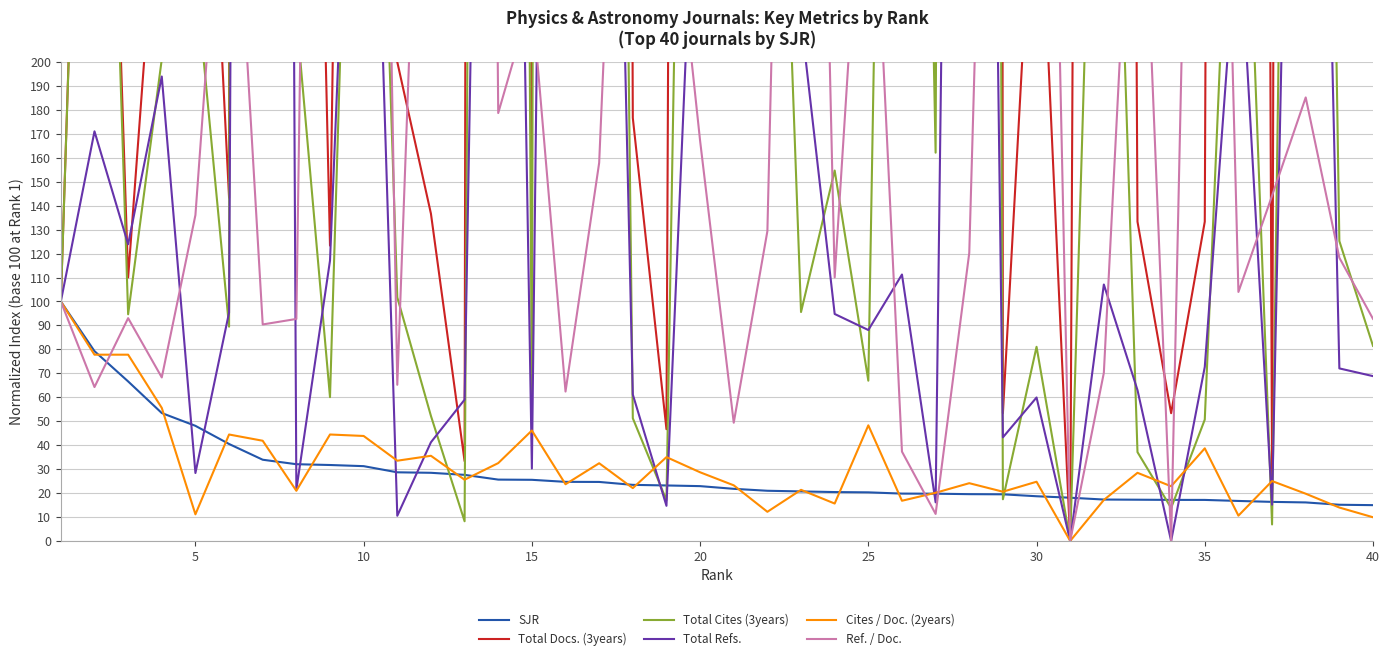

Which series has the widest spread of values?

Total Docs. (3years)